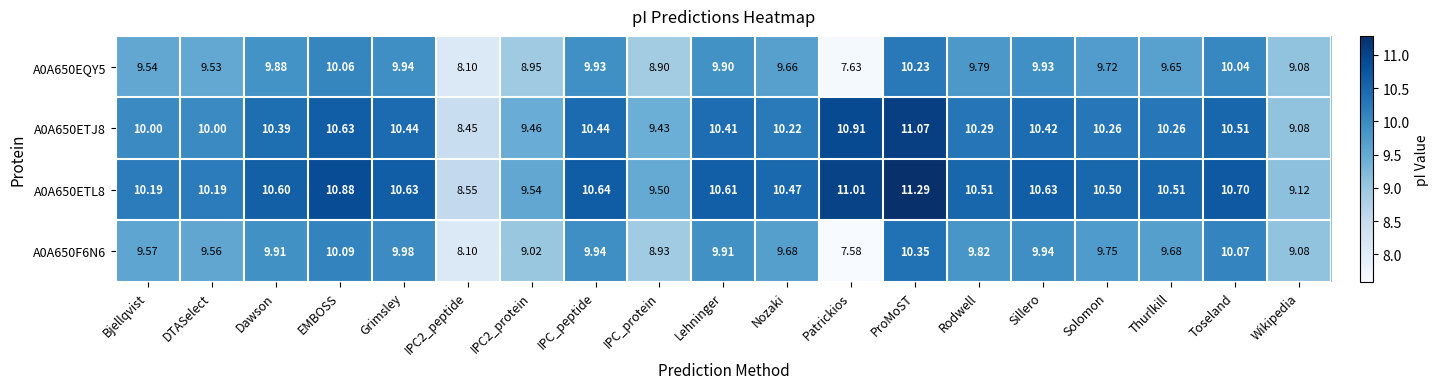

At which label does A0A650EQY5 reach its peak?

ProMoST